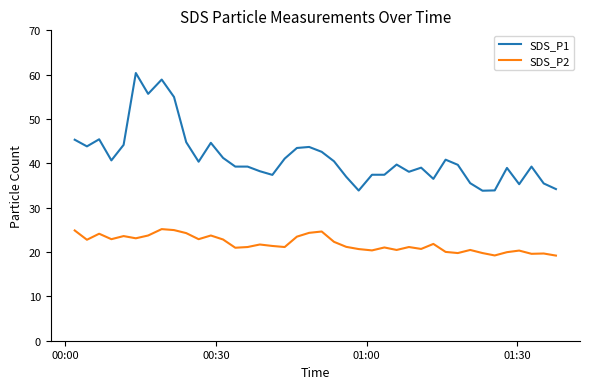

True or false: SDS_P1 has more than 0 points higher than both neighbors.

True